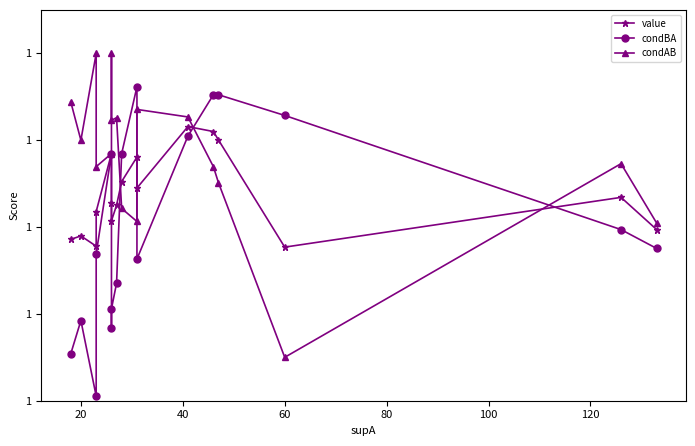

After their last crossing, which series has the higher values: condAB or value?

condAB